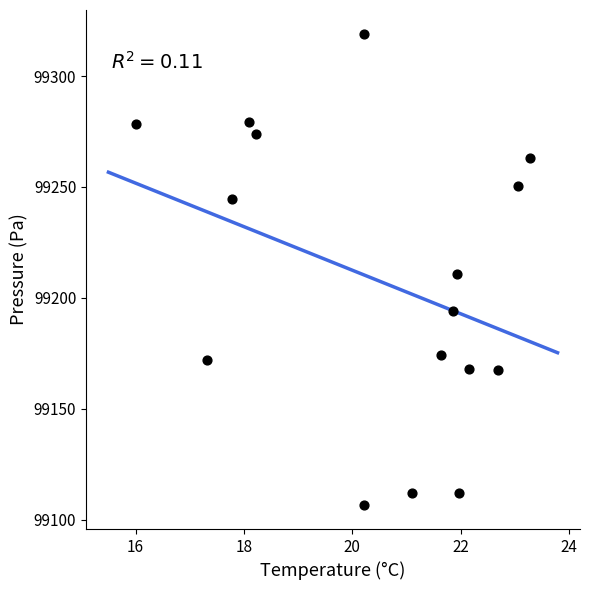

What is the range of X values (max minus min)?

7.3